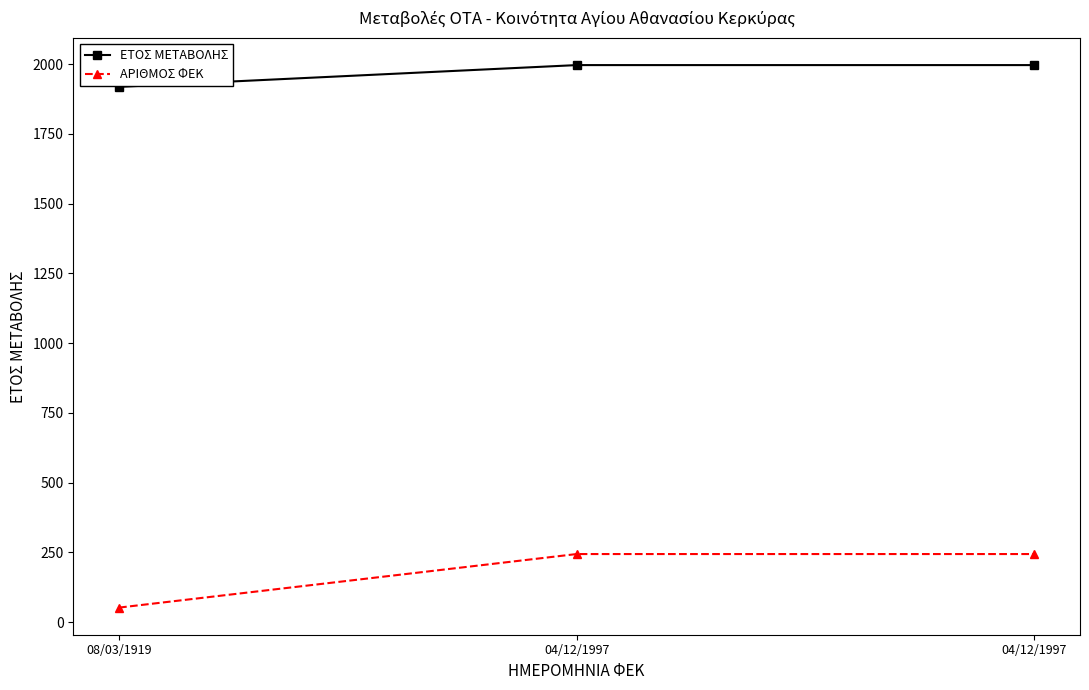

How many lines are shown in the chart?

2